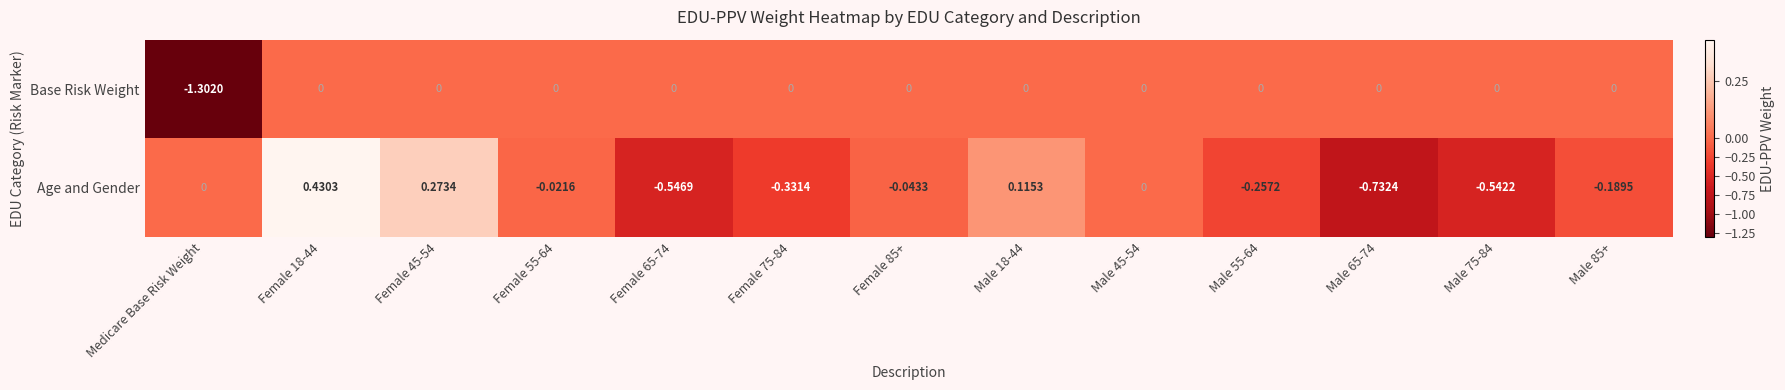

At which category is the sum across all series the highest?

Female 18-44